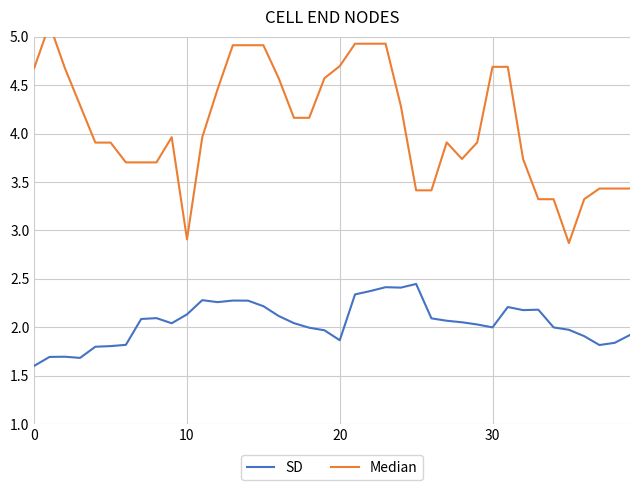

What is the value of the Median point at the 37th from the left?

3.3